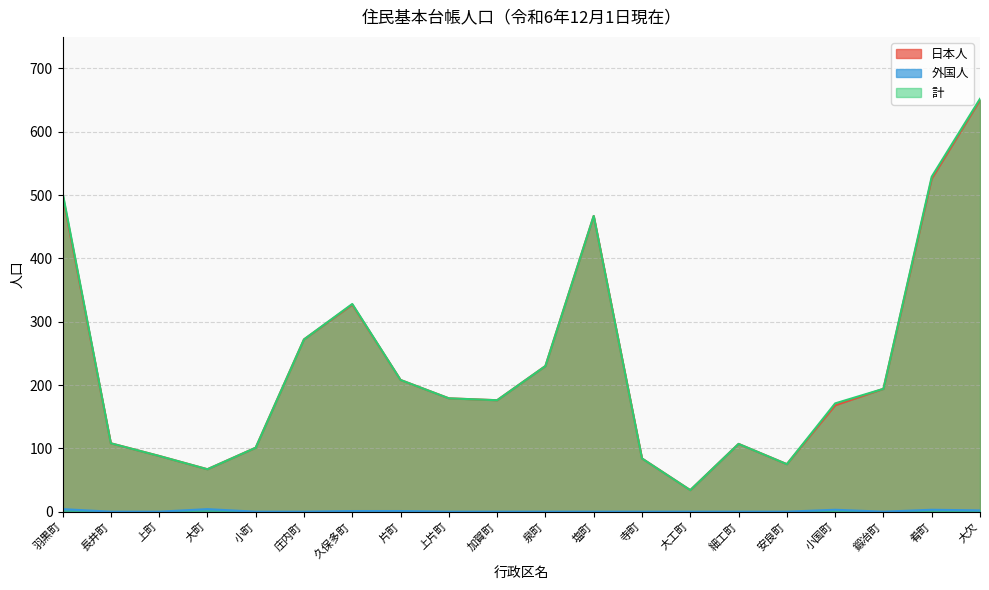

How many positive values does the 外国人 series have?

7